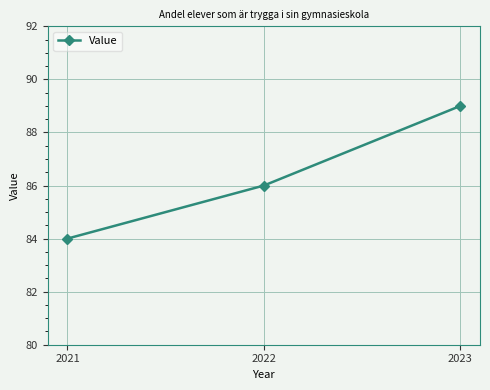

What is the smallest value displayed?

84